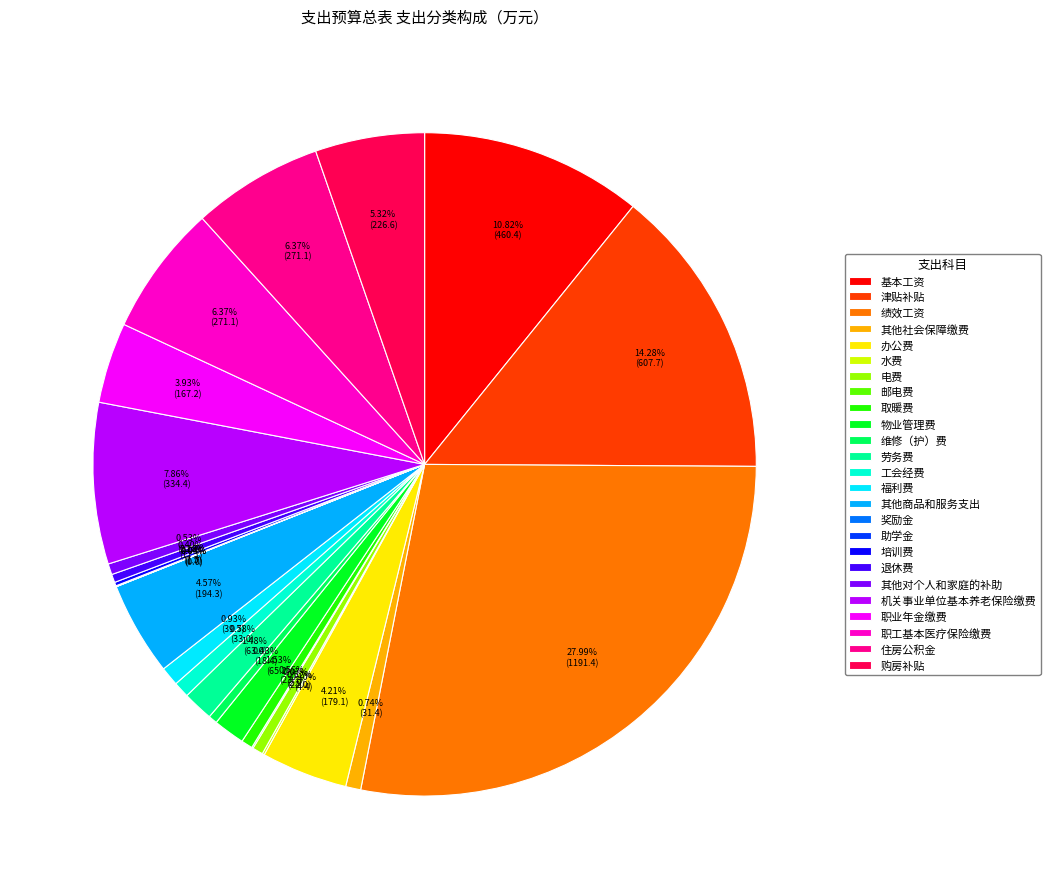

Combined, what portion of the pie is 取暖费 and 职工基本医疗保险缴费?

6.9%